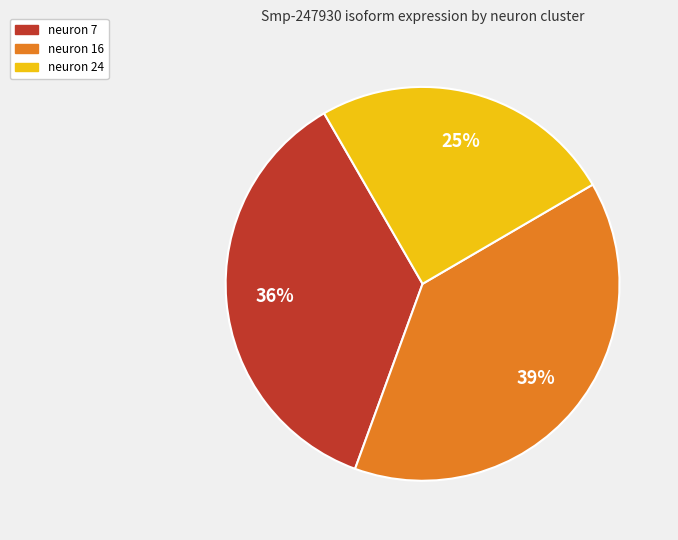

To the nearest percent, what percentage of the pie is neuron 24?

25%